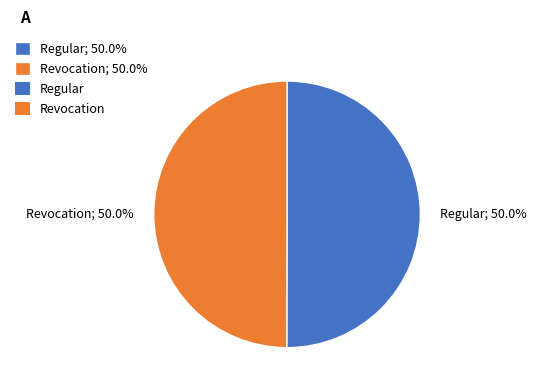

What portion of the pie excludes Revocation; 50.0%?

50.0%